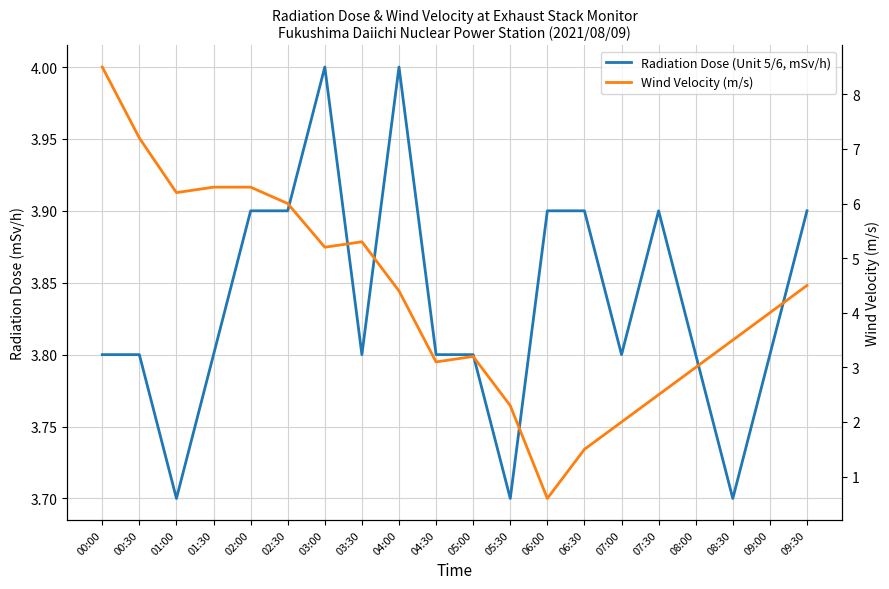

List the series in order of their peak value, lowest first.

Radiation Dose (Unit 5/6, mSv/h), Wind Velocity (m/s)